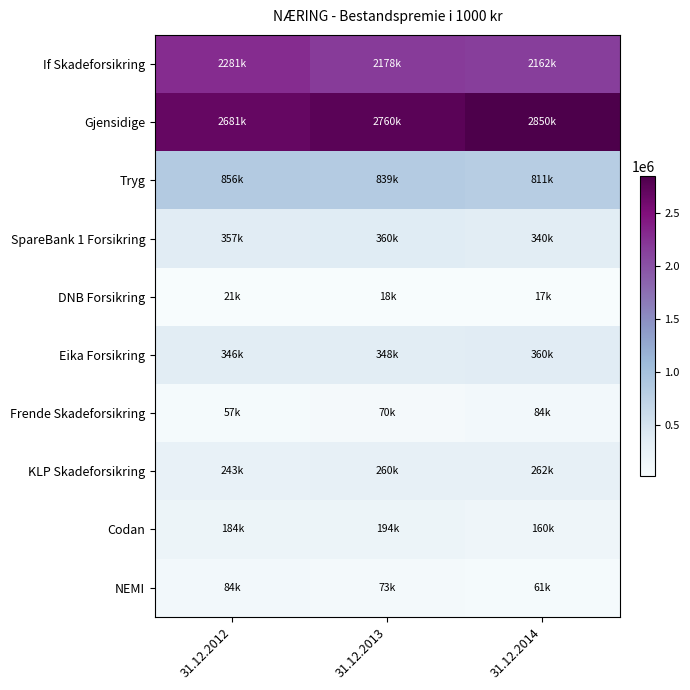

Which has a higher value, 31.12.2014 or 31.12.2012?

31.12.2012